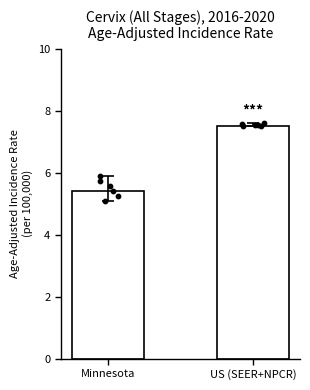

What is the ratio of the value at Minnesota to the value at US (SEER+NPCR)?

0.7